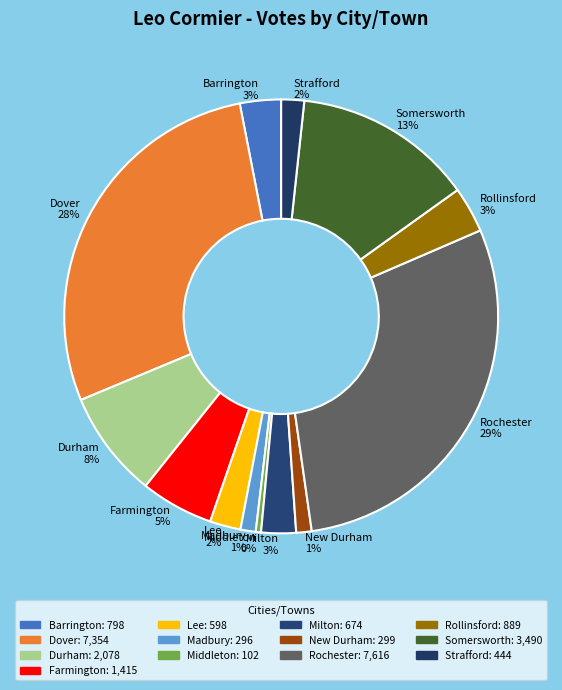

Between Barrington and Durham, which is larger?

Durham